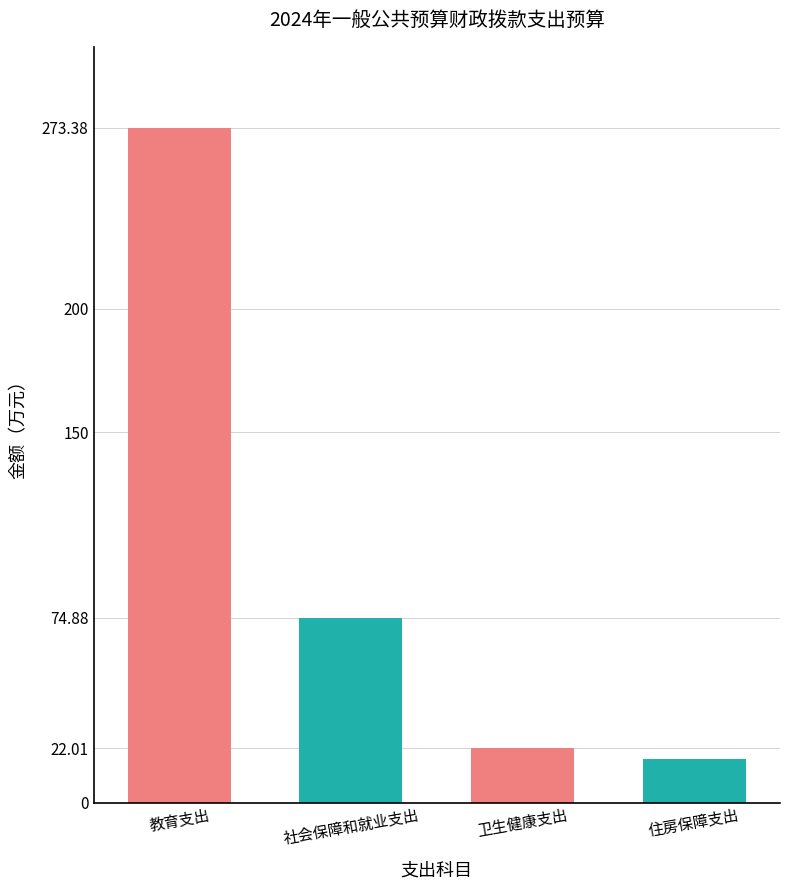

Which has a higher value, 教育支出 or 社会保障和就业支出?

教育支出